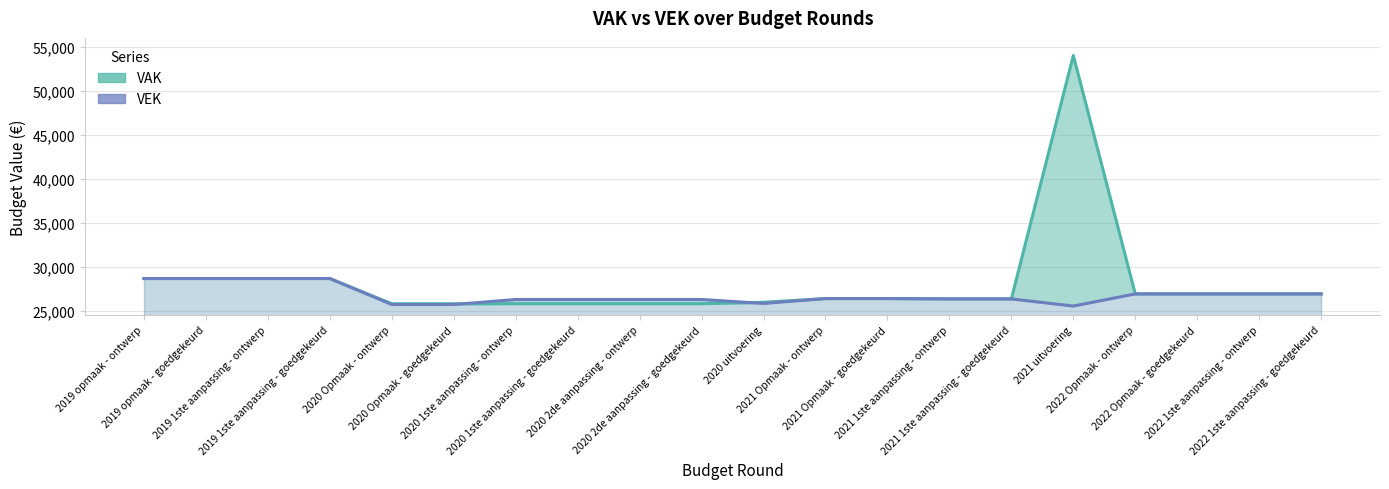

True or false: VEK and VAK intersect in this chart.

True